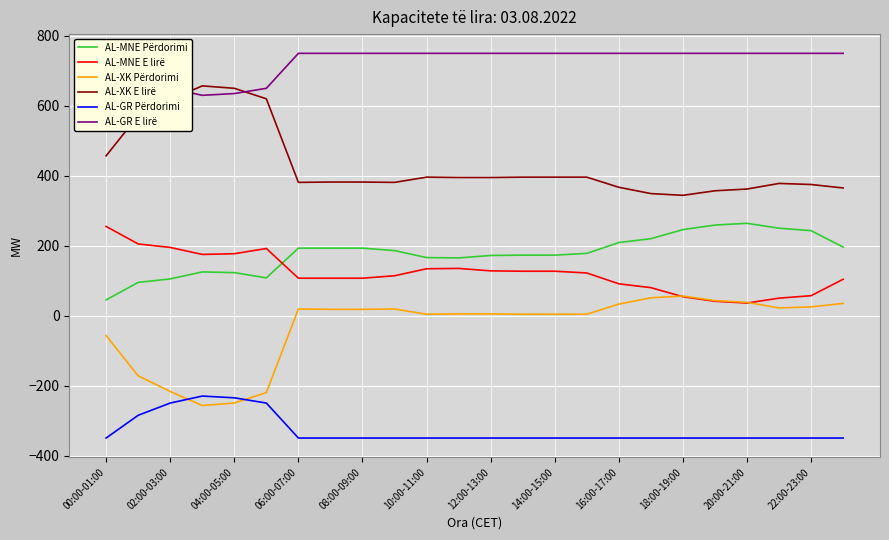

What is the value of the AL-MNE Përdorimi point at the 12th from the left?

165